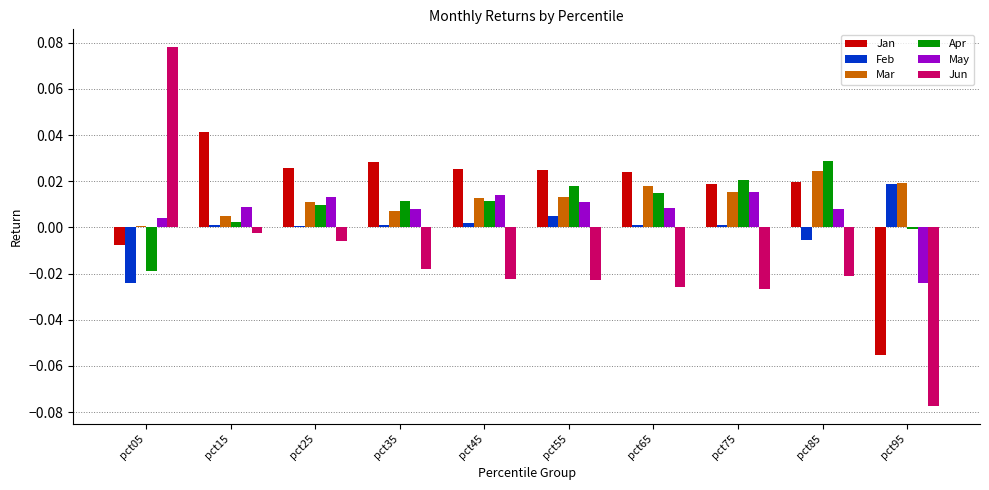

How many series are shown in this chart?

6